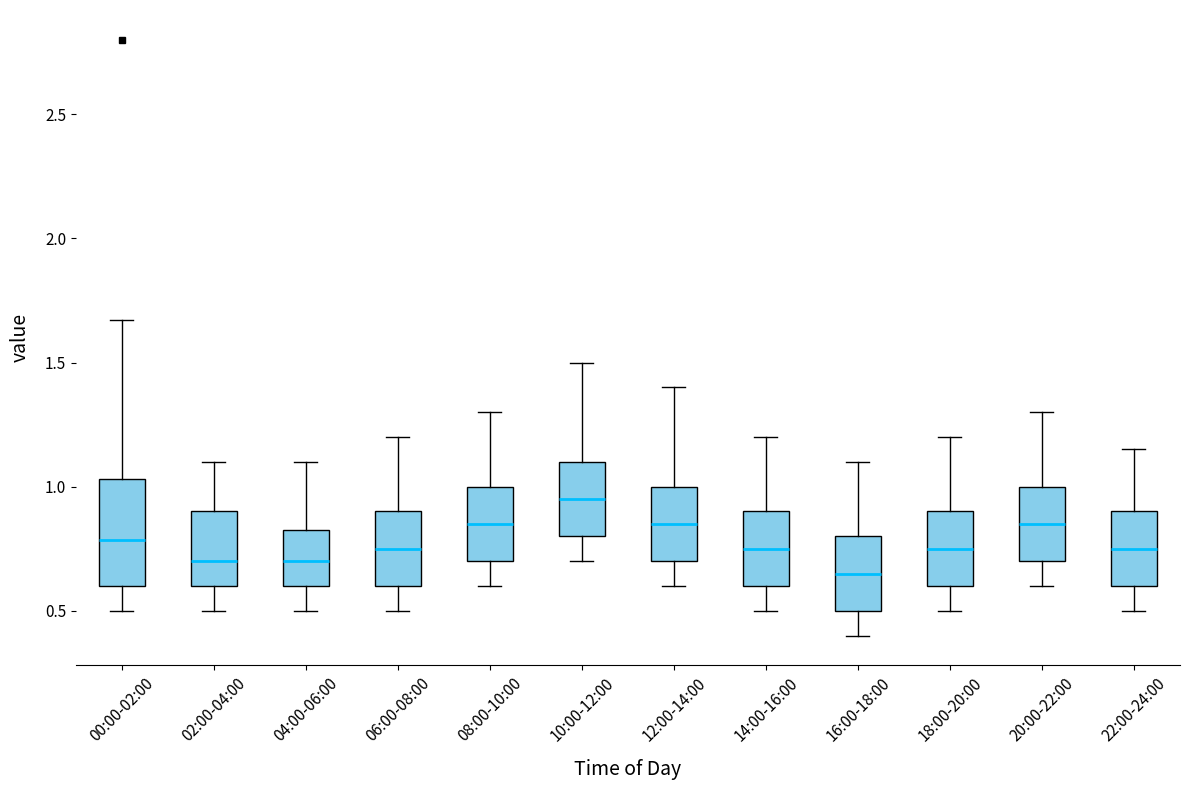

Reading left to right, read every box against the y-axis: the position of its median line, the range the box covers, and the ends of its whiskers. The values are not printed on the chart, so give them approximately, as read against the axis.

00:00-02:00: median 0.80, box 0.60 to 1.05, whiskers 0.50 to 1.65
02:00-04:00: median 0.70, box 0.60 to 0.90, whiskers 0.50 to 1.10
04:00-06:00: median 0.70, box 0.60 to 0.85, whiskers 0.50 to 1.10
06:00-08:00: median 0.75, box 0.60 to 0.90, whiskers 0.50 to 1.20
08:00-10:00: median 0.85, box 0.70 to 1.00, whiskers 0.60 to 1.30
10:00-12:00: median 0.95, box 0.80 to 1.10, whiskers 0.70 to 1.50
12:00-14:00: median 0.85, box 0.70 to 1.00, whiskers 0.60 to 1.40
14:00-16:00: median 0.75, box 0.60 to 0.90, whiskers 0.50 to 1.20
16:00-18:00: median 0.65, box 0.50 to 0.80, whiskers 0.40 to 1.10
18:00-20:00: median 0.75, box 0.60 to 0.90, whiskers 0.50 to 1.20
20:00-22:00: median 0.85, box 0.70 to 1.00, whiskers 0.60 to 1.30
22:00-24:00: median 0.75, box 0.60 to 0.90, whiskers 0.50 to 1.15